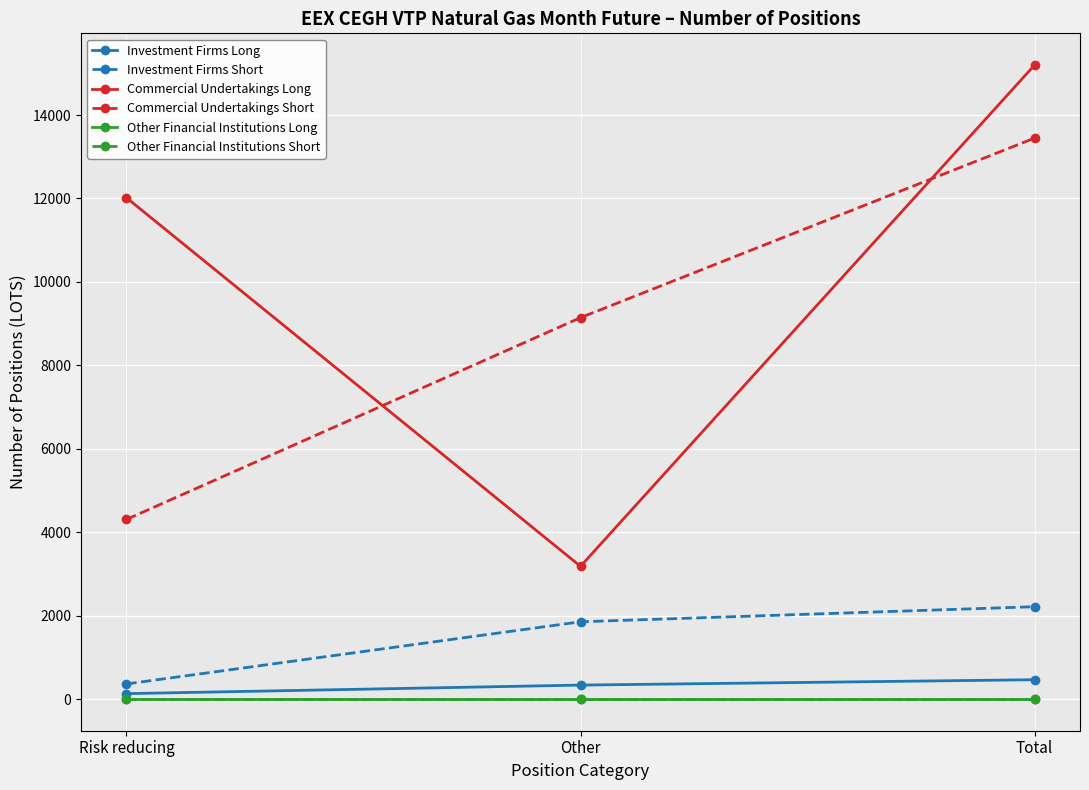

Does the chart have visible grid lines?

Yes